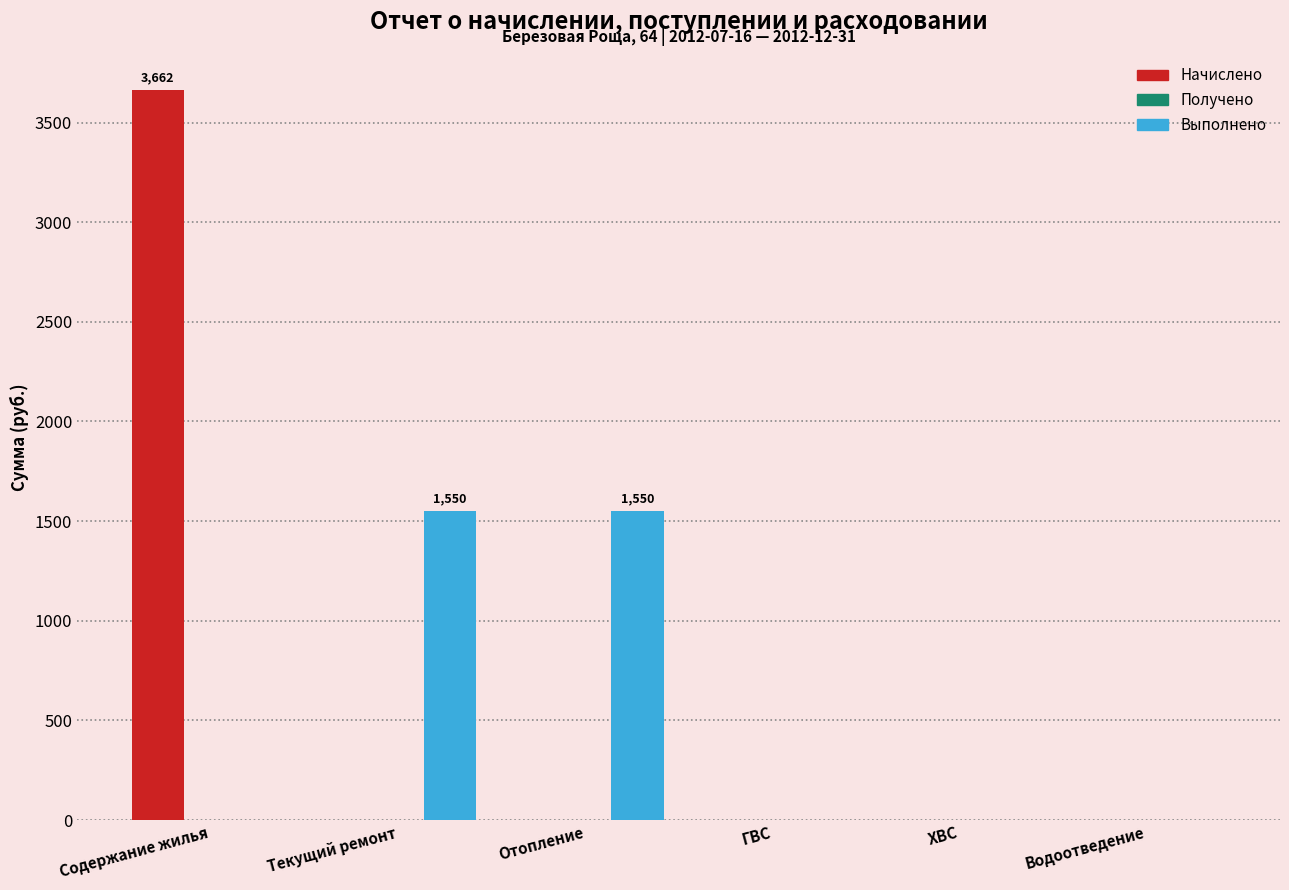

At which category is the sum across all series the highest?

Содержание жилья